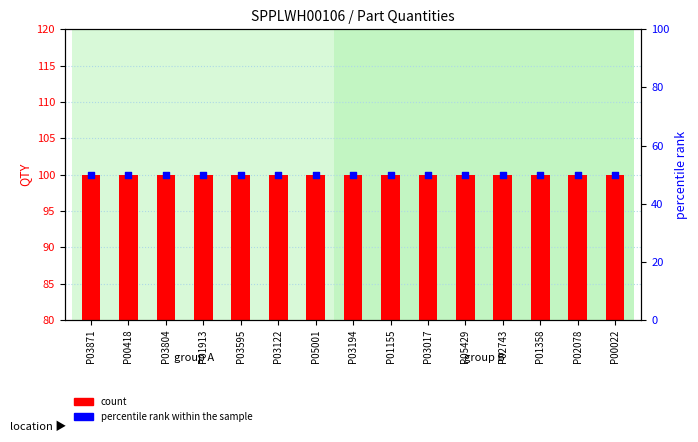

What is the total value across all series at P03122?

150